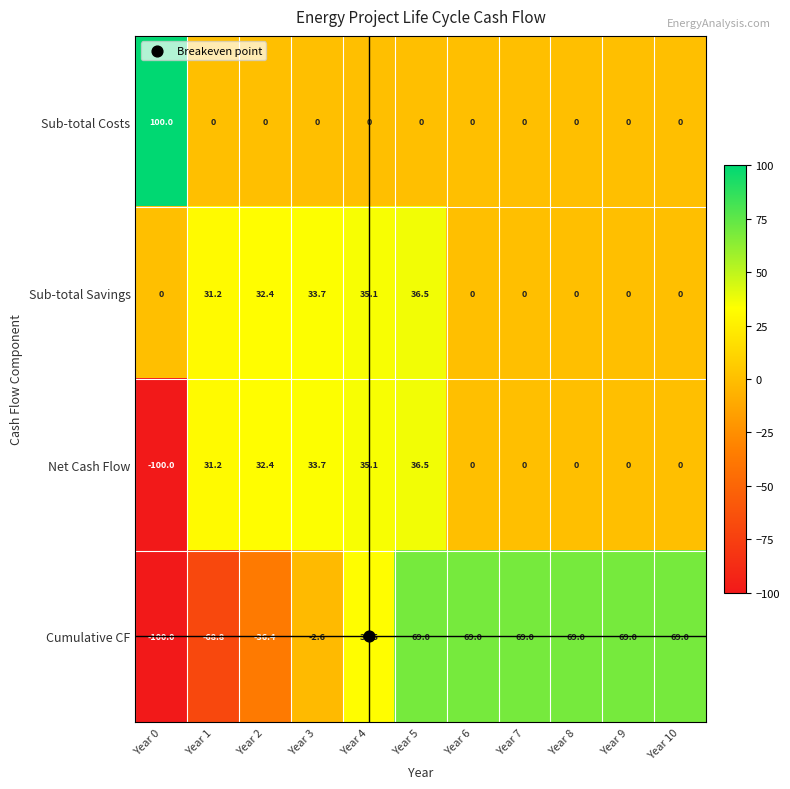

Read the Sub-total Savings value at Year 1.

31.2